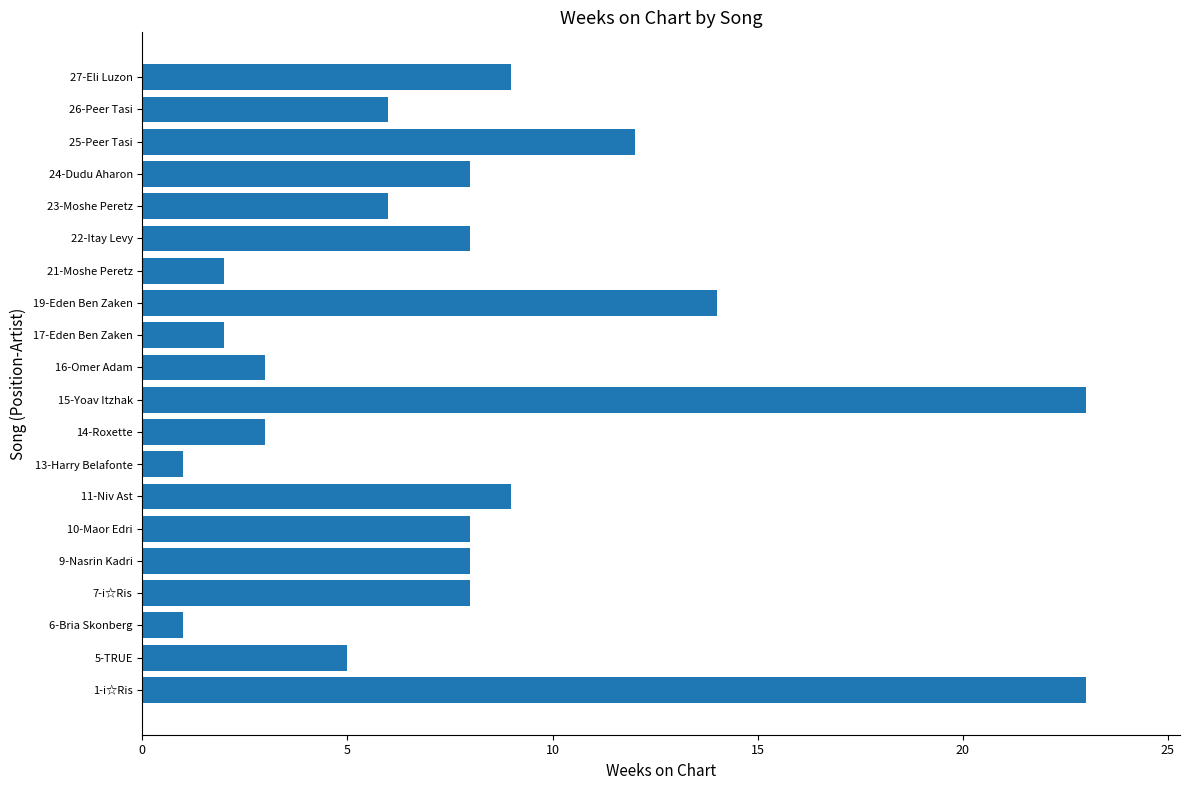

What is the ratio of the value at 27-Eli Luzon to the value at 7-i☆Ris?

1.1